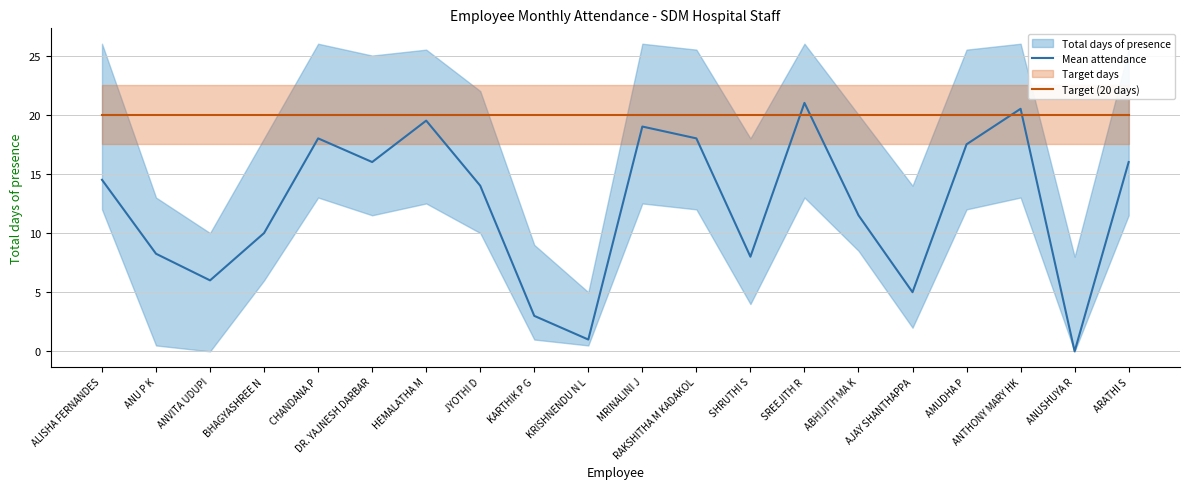

How many values in the Mean attendance series are below 14?

9